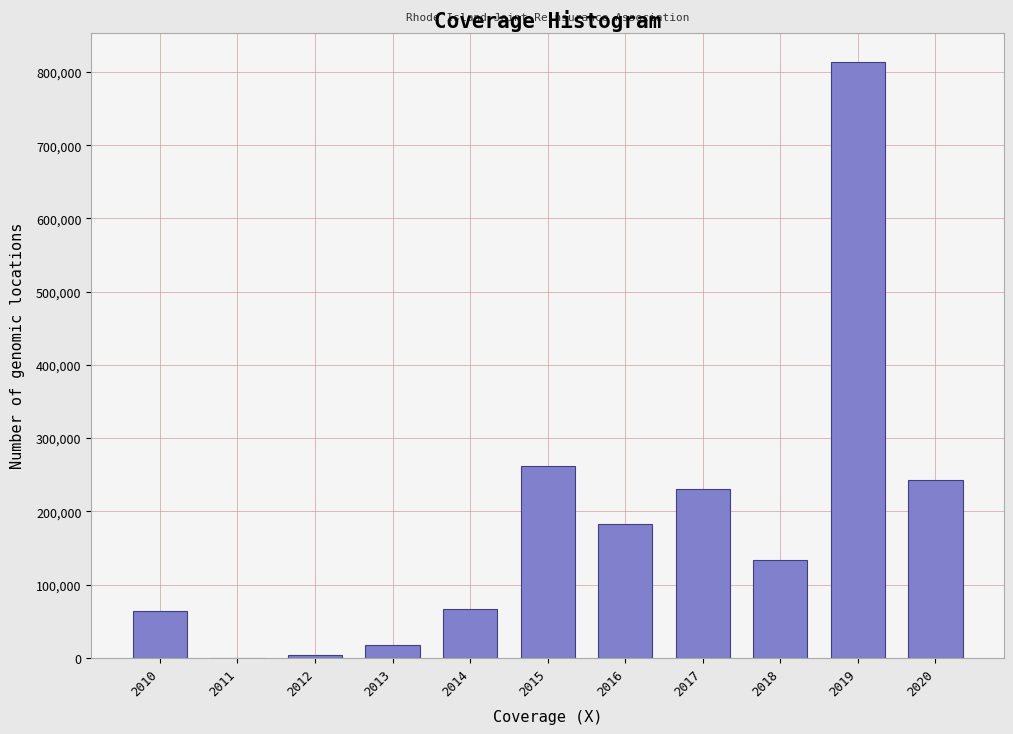

What is the change in value from 2010 to 2013?

-45764